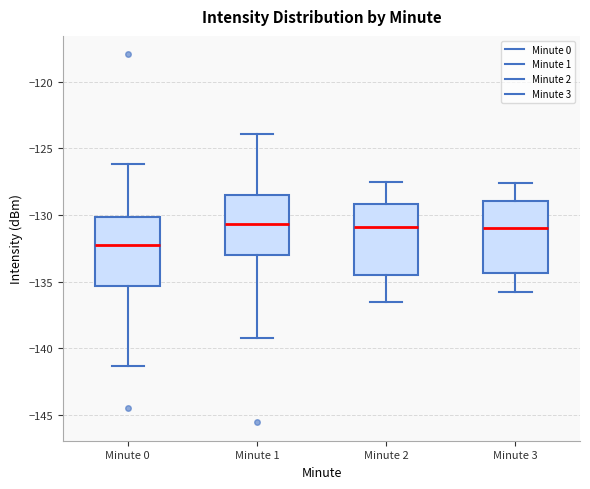

Reading left to right, transcribe this box plot: for each box, give where its median line is, the range the box spans, and where its two whiskers end, as read against the y-axis. The values are not printed on the chart, so give them approximately, as read against the axis.

Minute 0: median -132.0, box -135.5 to -130.0, whiskers -141.5 to -126.0
Minute 1: median -130.5, box -133.0 to -128.5, whiskers -139.0 to -124.0
Minute 2: median -131.0, box -134.5 to -129.0, whiskers -136.5 to -127.5
Minute 3: median -131.0, box -134.5 to -129.0, whiskers -136.0 to -127.5